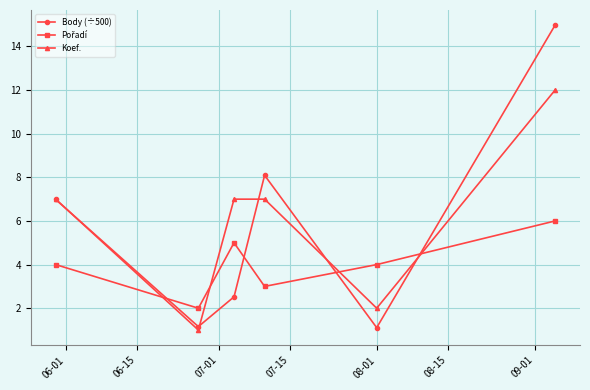

True or false: Koef. has more than 1 interior local peaks.

False